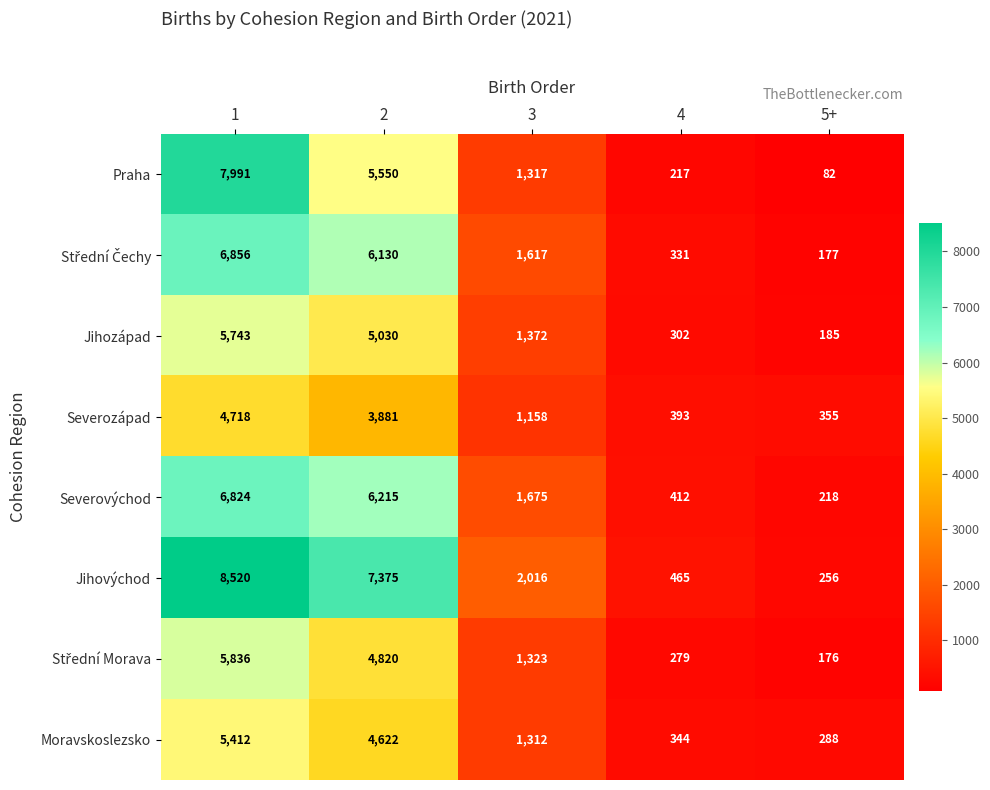

Is it true that Jihovýchod equals 256 at 5+?

True